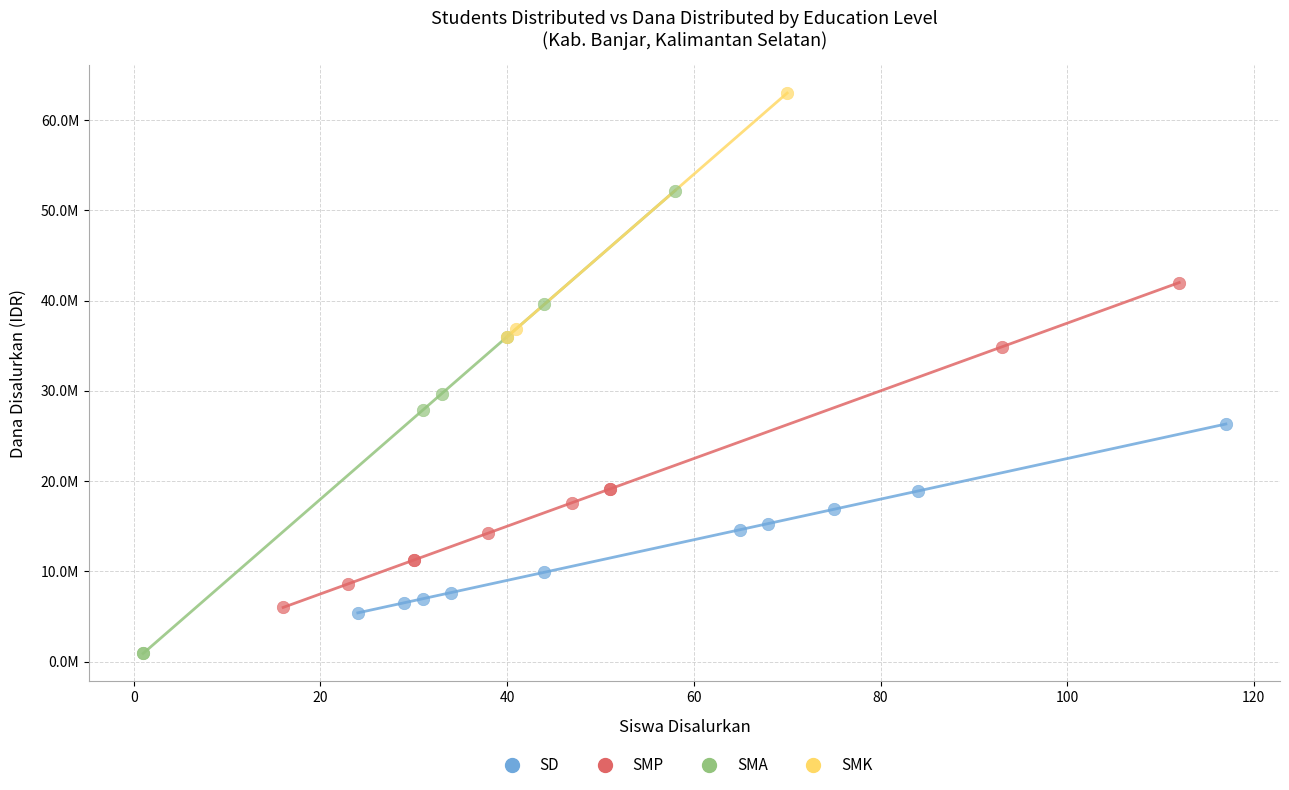

What are all the series names shown in the legend?

SD, SMP, SMA, SMK